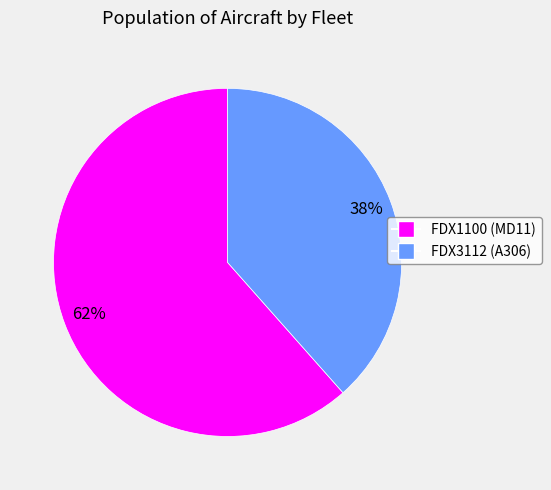

Which slice is the smallest?

FDX3112